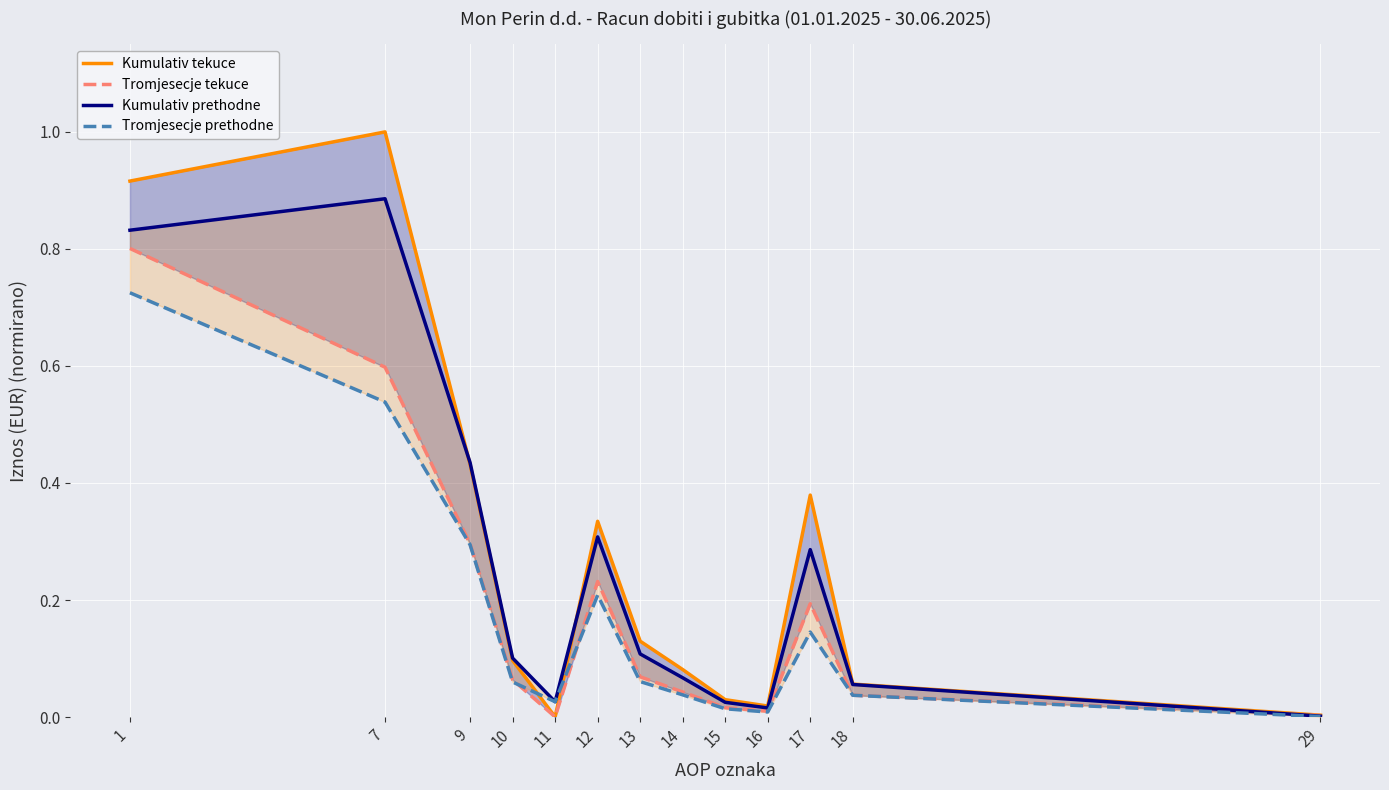

What is the sum of all Tromjesecje prethodne values?

2.2